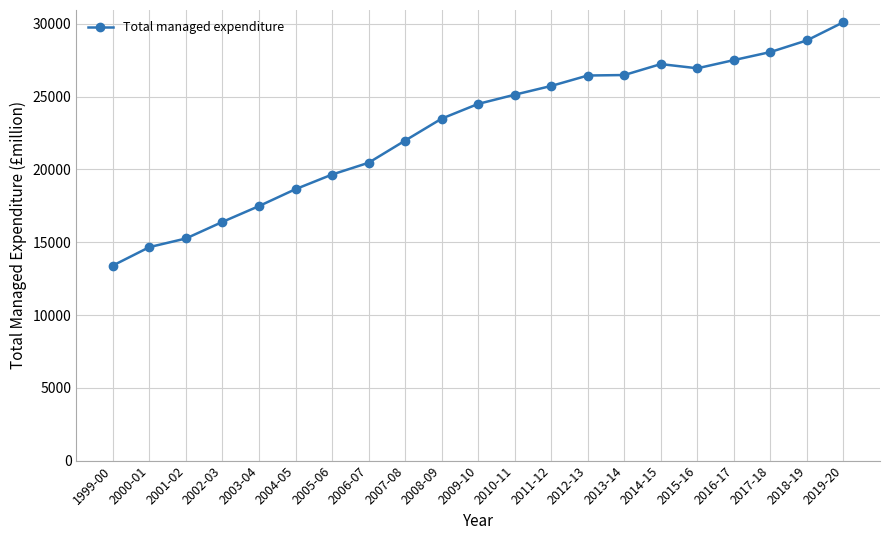

Is this an area chart (filled region under the line)?

No